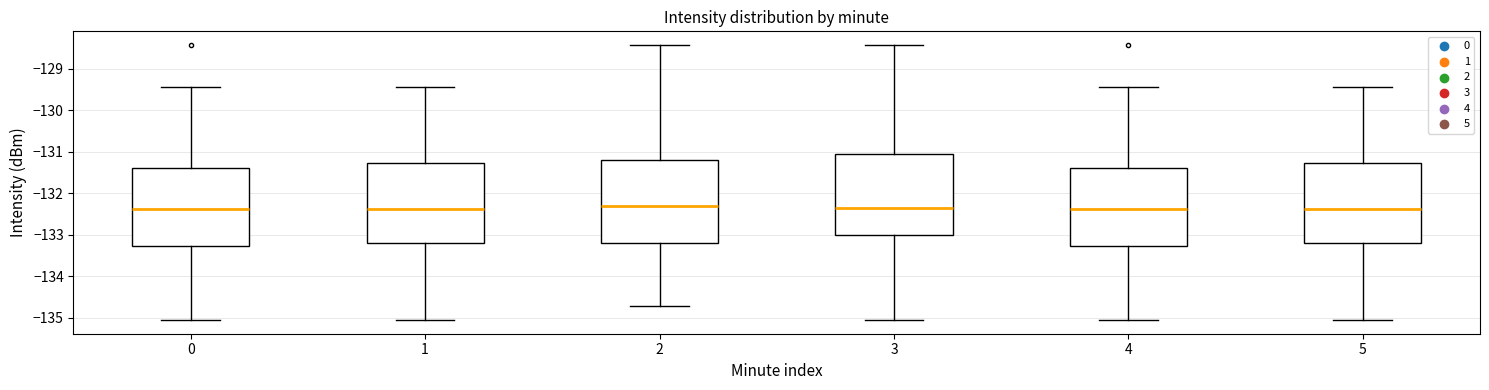

Reading left to right, transcribe this box plot: for each box, give where its median line is, the range the box spans, and where its two whiskers end, as read against the y-axis. The values are not printed on the chart, so give them approximately, as read against the axis.

0: median -132.4, box -133.3 to -131.4, whiskers -135.0 to -129.4
1: median -132.4, box -133.2 to -131.3, whiskers -135.0 to -129.4
2: median -132.3, box -133.2 to -131.2, whiskers -134.7 to -128.4
3: median -132.4, box -133.0 to -131.1, whiskers -135.0 to -128.4
4: median -132.4, box -133.3 to -131.4, whiskers -135.0 to -129.4
5: median -132.4, box -133.2 to -131.3, whiskers -135.0 to -129.4